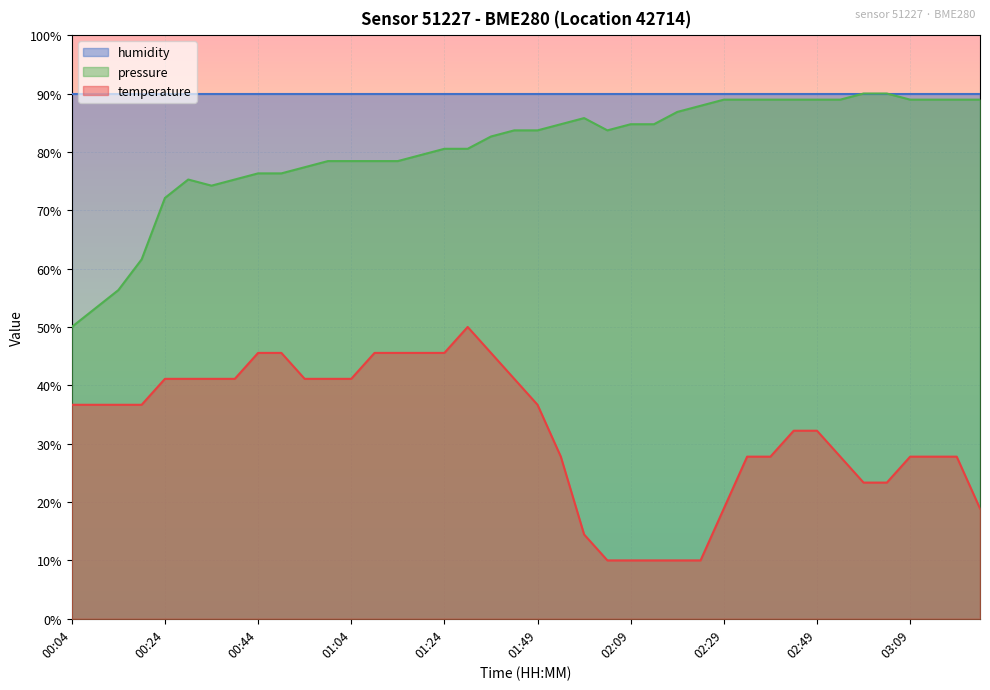

True or false: temperature and pressure intersect in this chart.

False